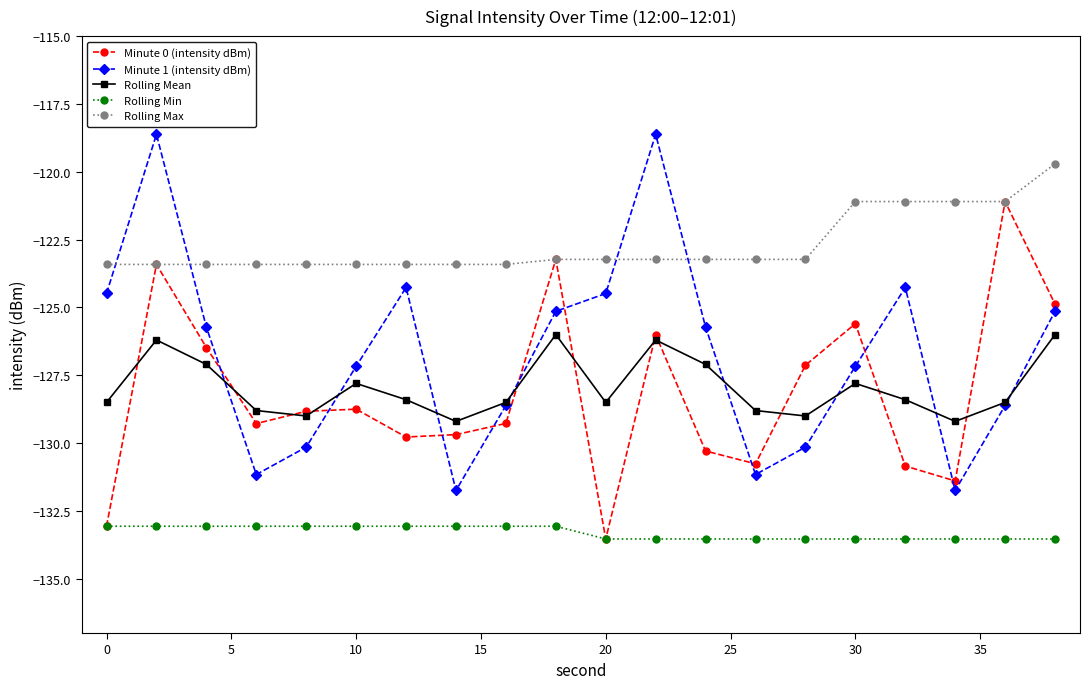

What is the highest value of the Rolling Min series?

-133.1